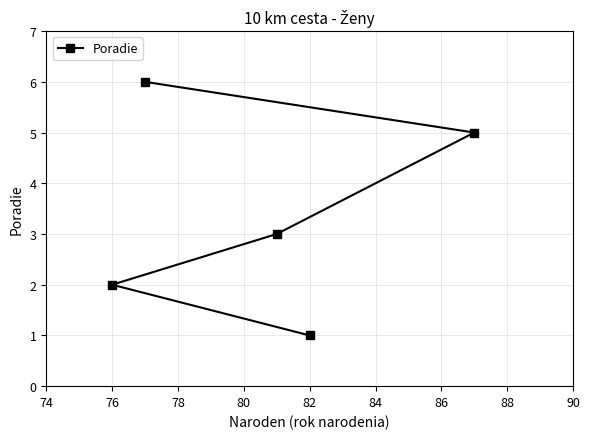

Reading left to right, extract all data points from this chart.

2	6	3	1	5